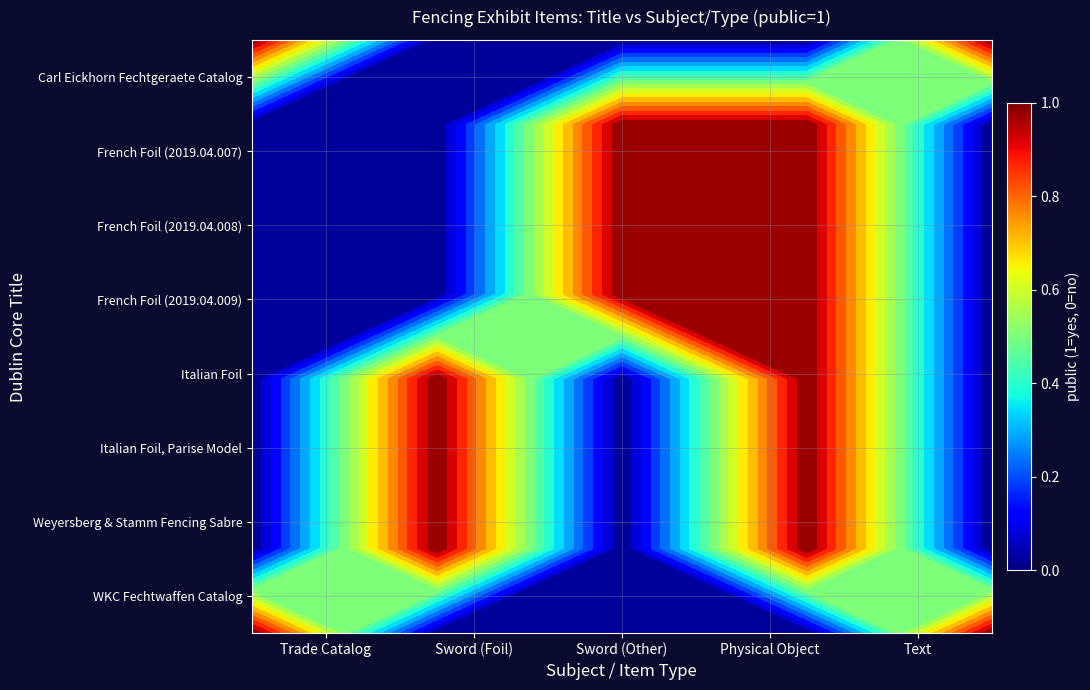

Which series has the largest total across all categories?

Carl Eickhorn Fechtgeraete Catalog